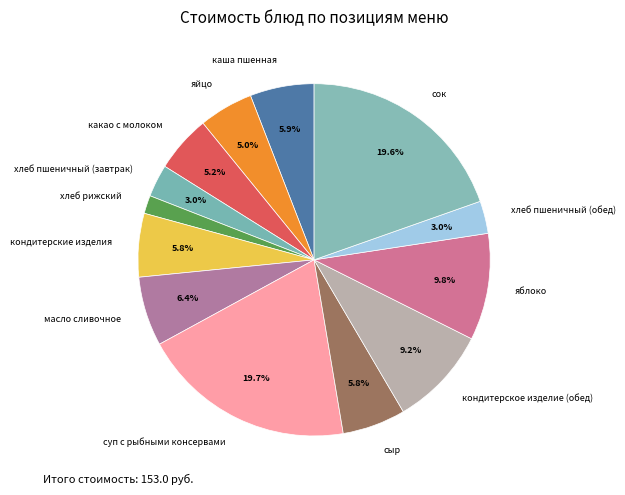

What percentage is the хлеб пшеничный (обед) slice, to the nearest percent?

3%